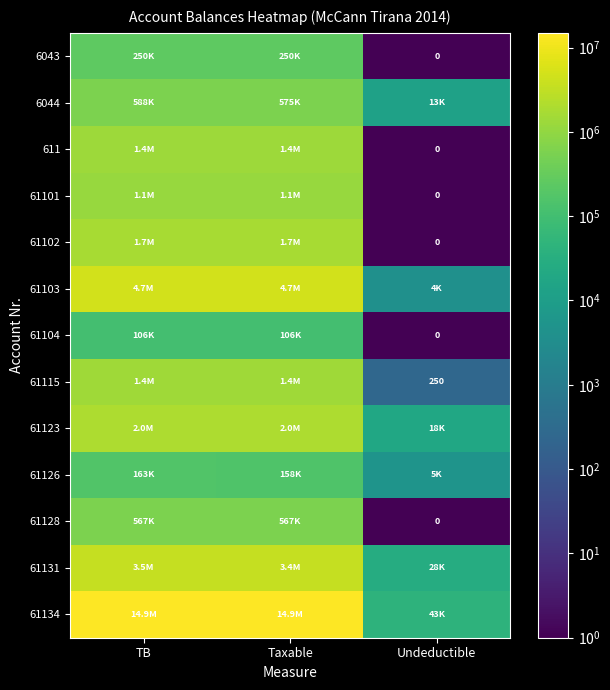

The value of 61126 at TB is 163090.0. True or false?

True